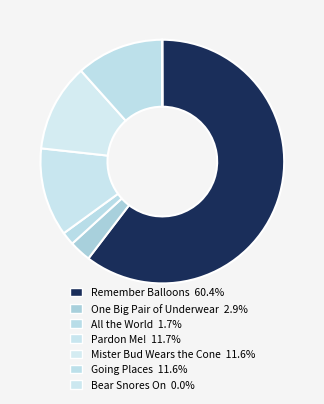

Is the sum of Bear Snores On and Pardon Me! greater than half?

No